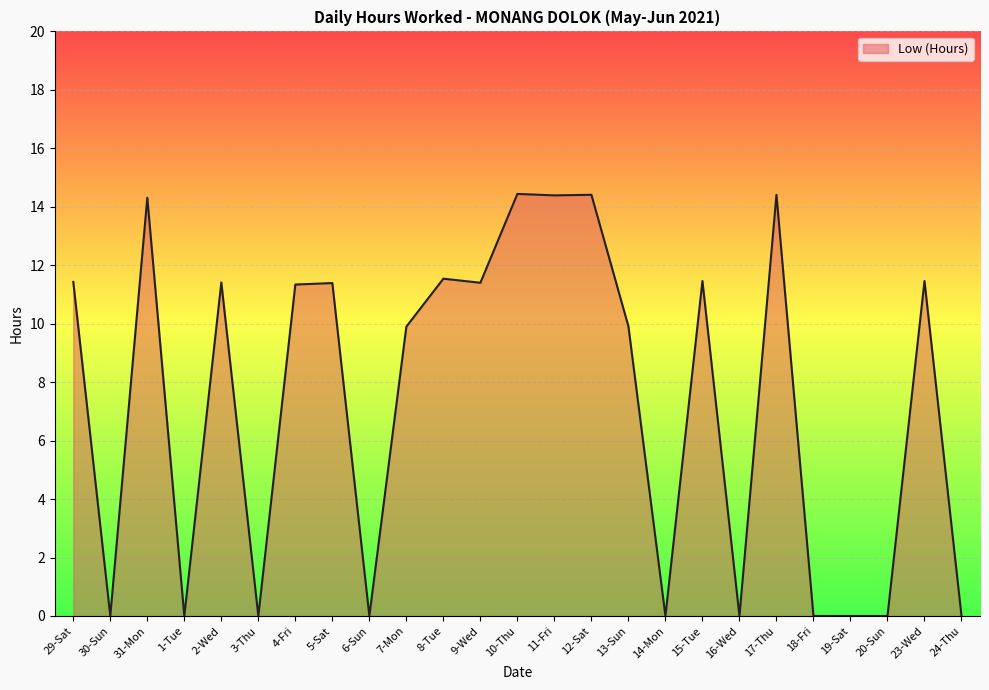

What is the change in value from 29-Sat to 19-Sat?

-11.4